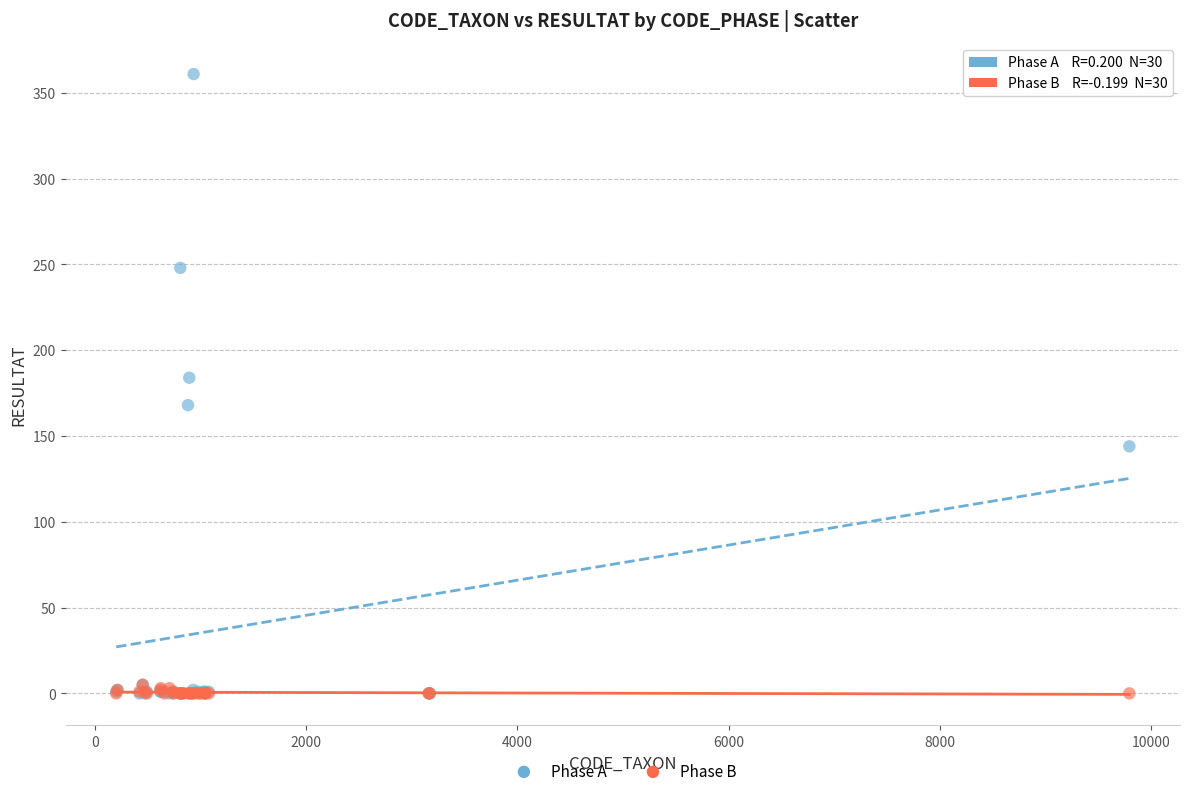

Which series has the largest Y range (max minus min)?

Phase A